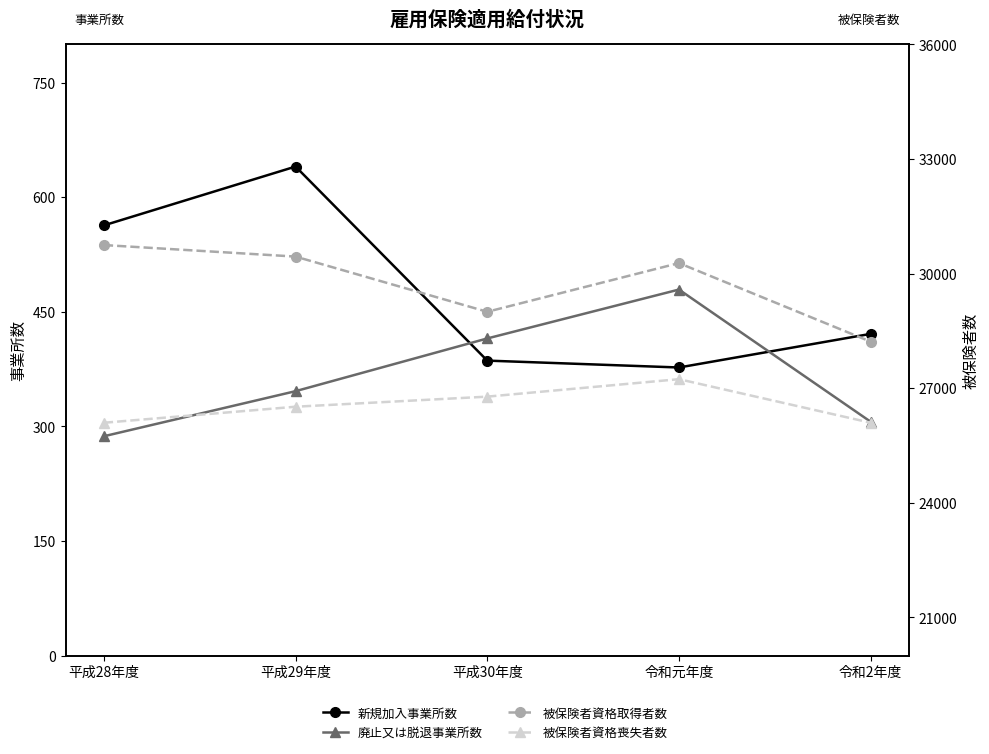

What is the highest value of the 廃止又は脱退事業所数 series?

479